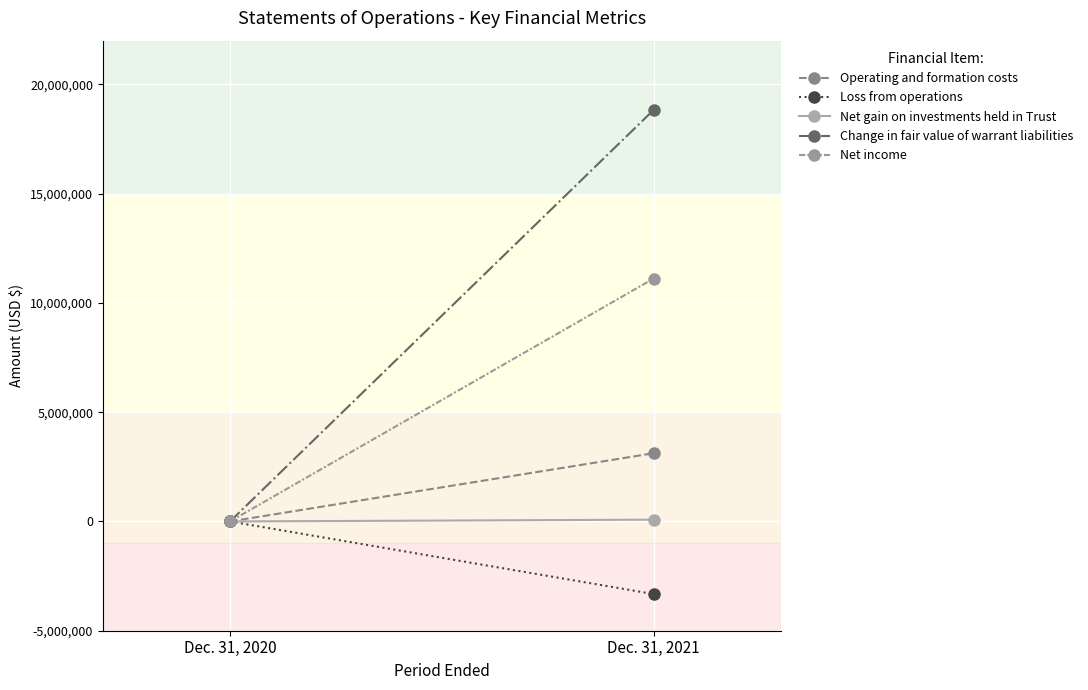

The value of Net gain on investments held in Trust at Dec. 31, 2020 is 52426. True or false?

False